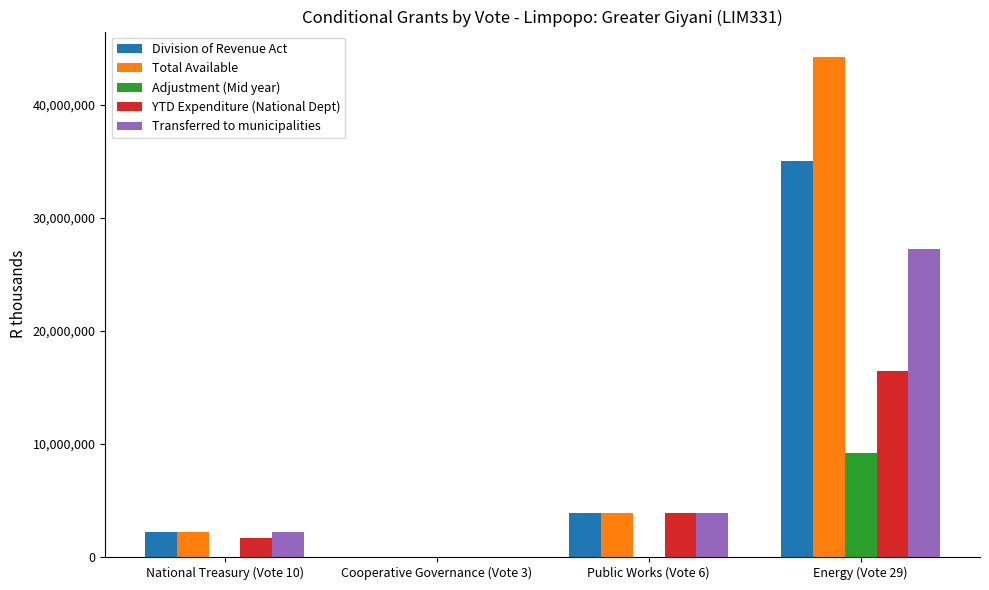

What is the sum of the Division of Revenue Act values at Public Works (Vote 6) and Cooperative Governance (Vote 3)?

3851000